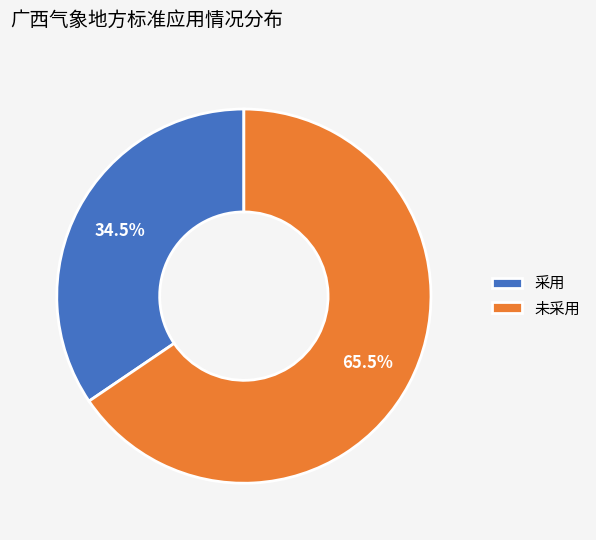

What is the largest slice in the pie chart?

未采用